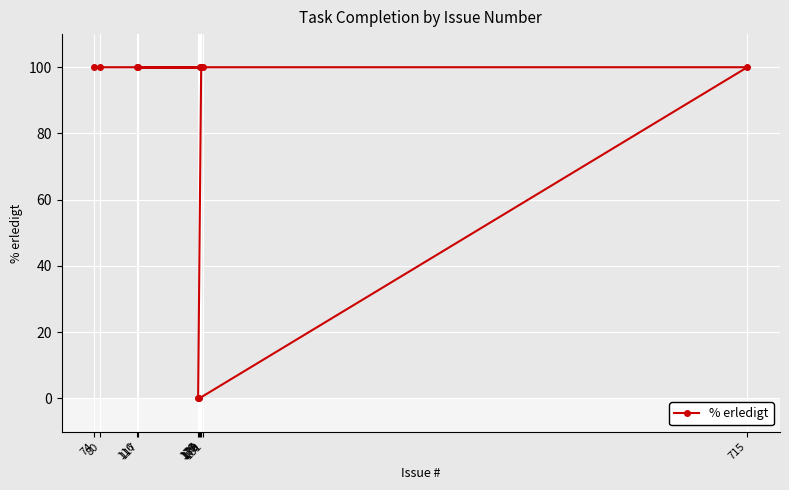

What is the value of the 9th point from the left?

100